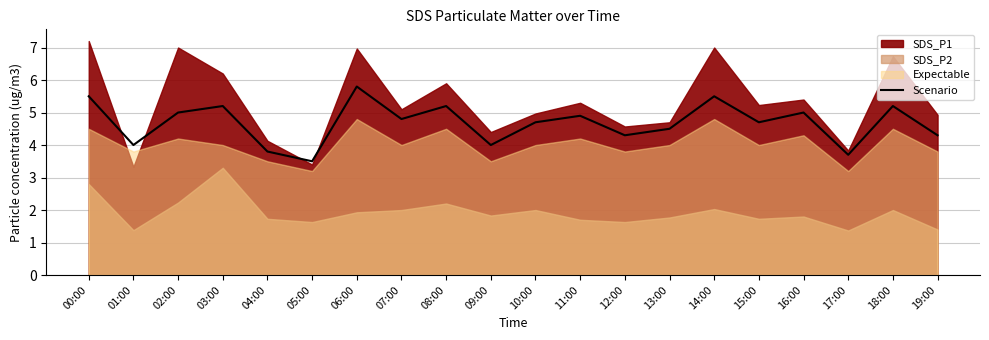

How many lines are shown in the chart?

1